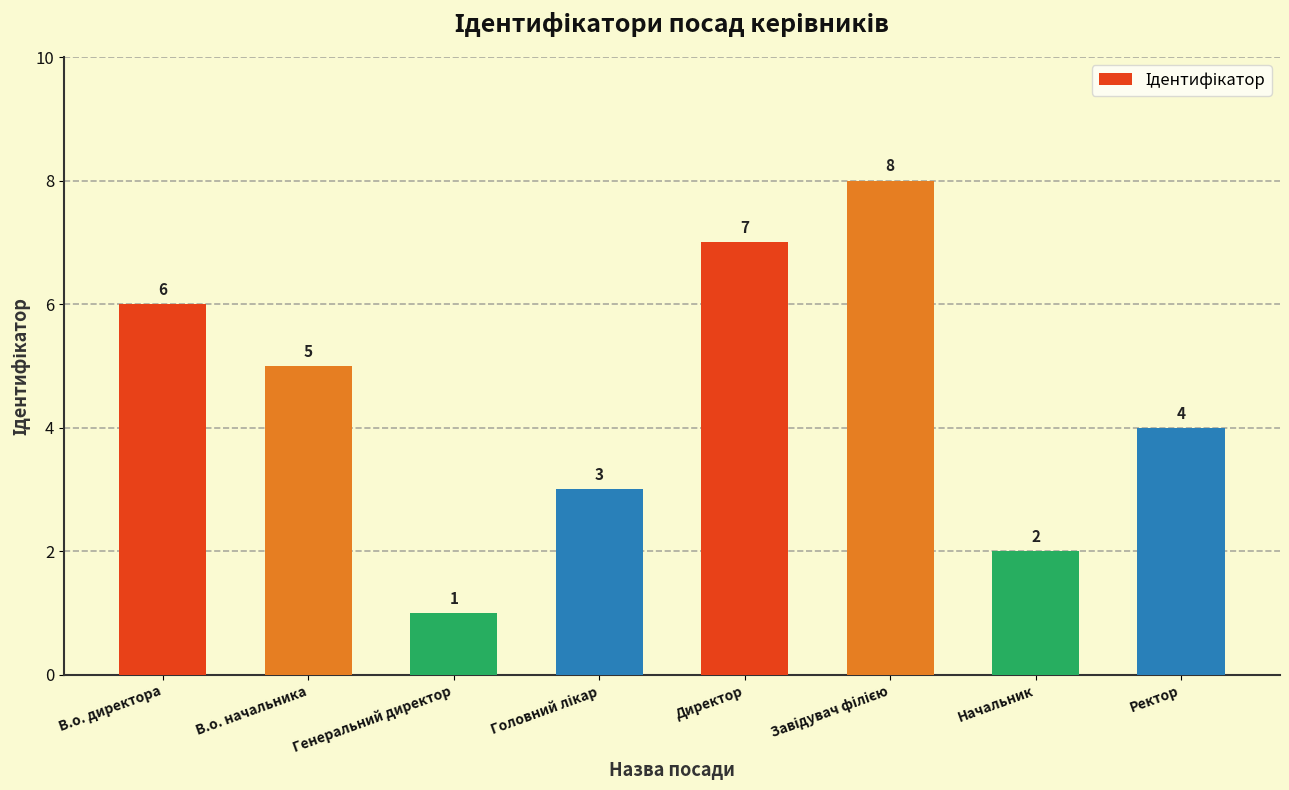

How many data points does each series have?

8